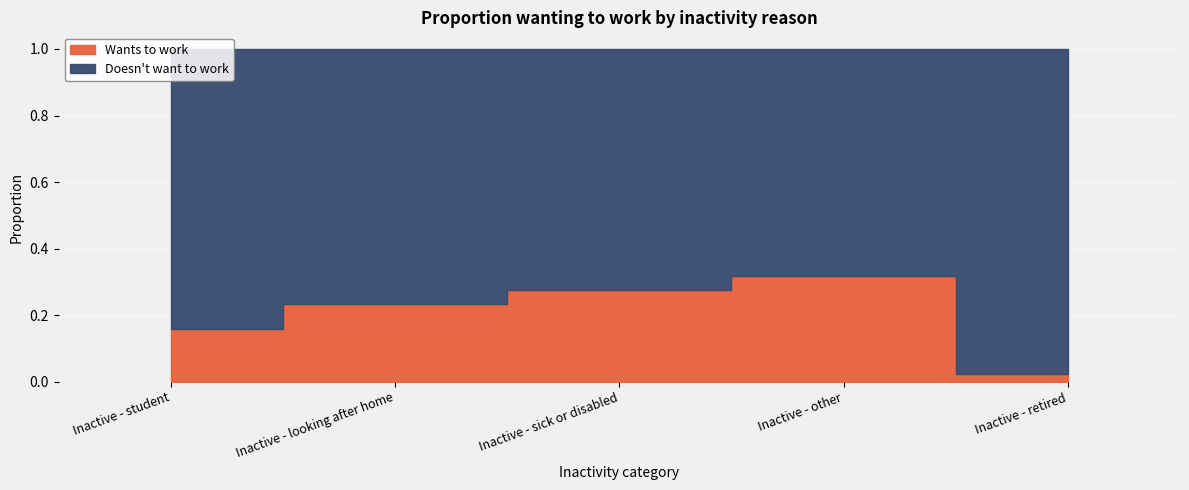

How many interior local peaks does the Wants to work series have?

1